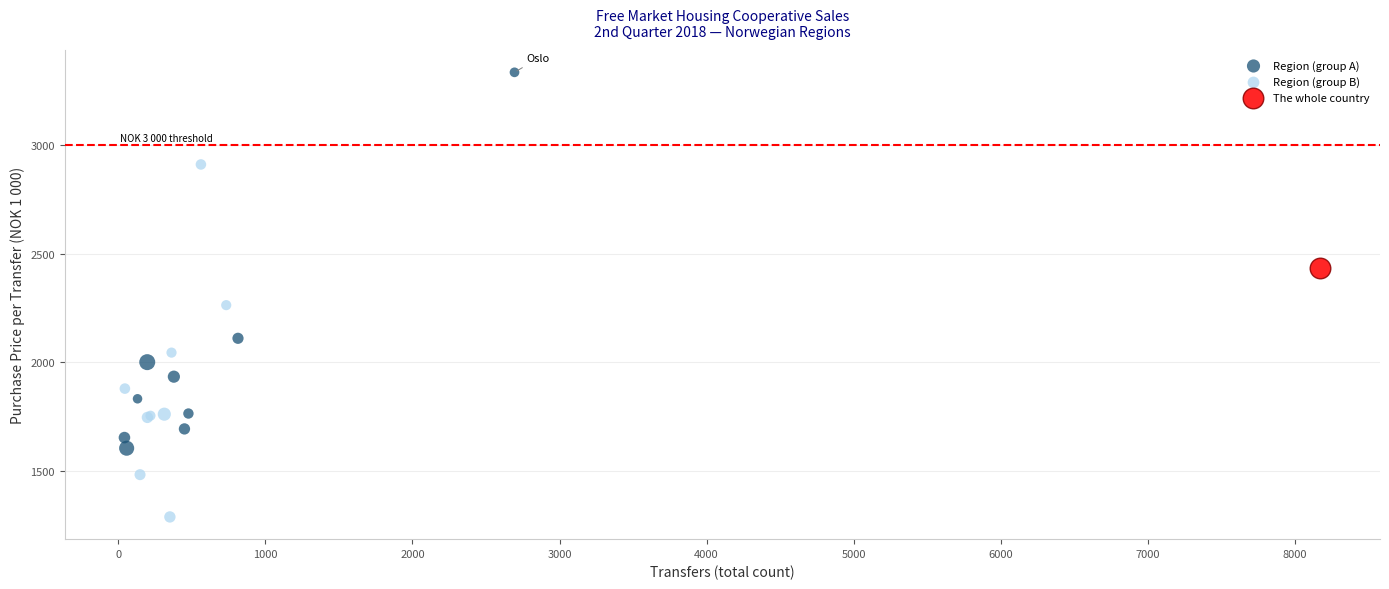

Which series reaches the maximum Y coordinate?

Region (group A)